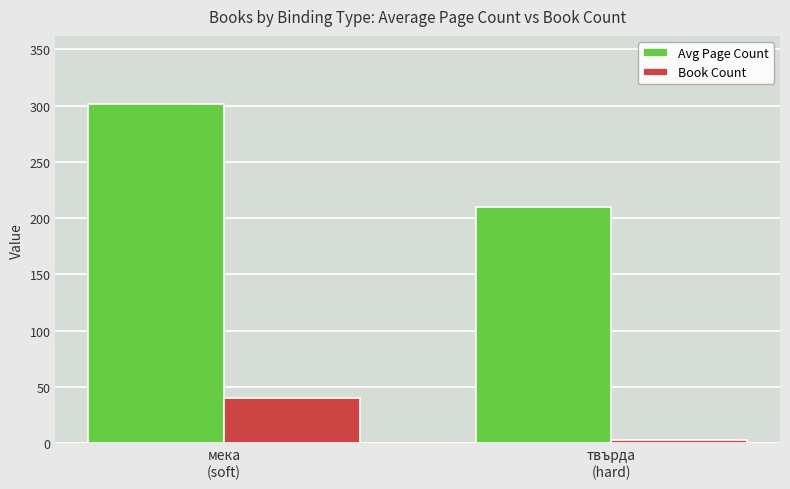

What is the maximum value shown in the chart?

301.6